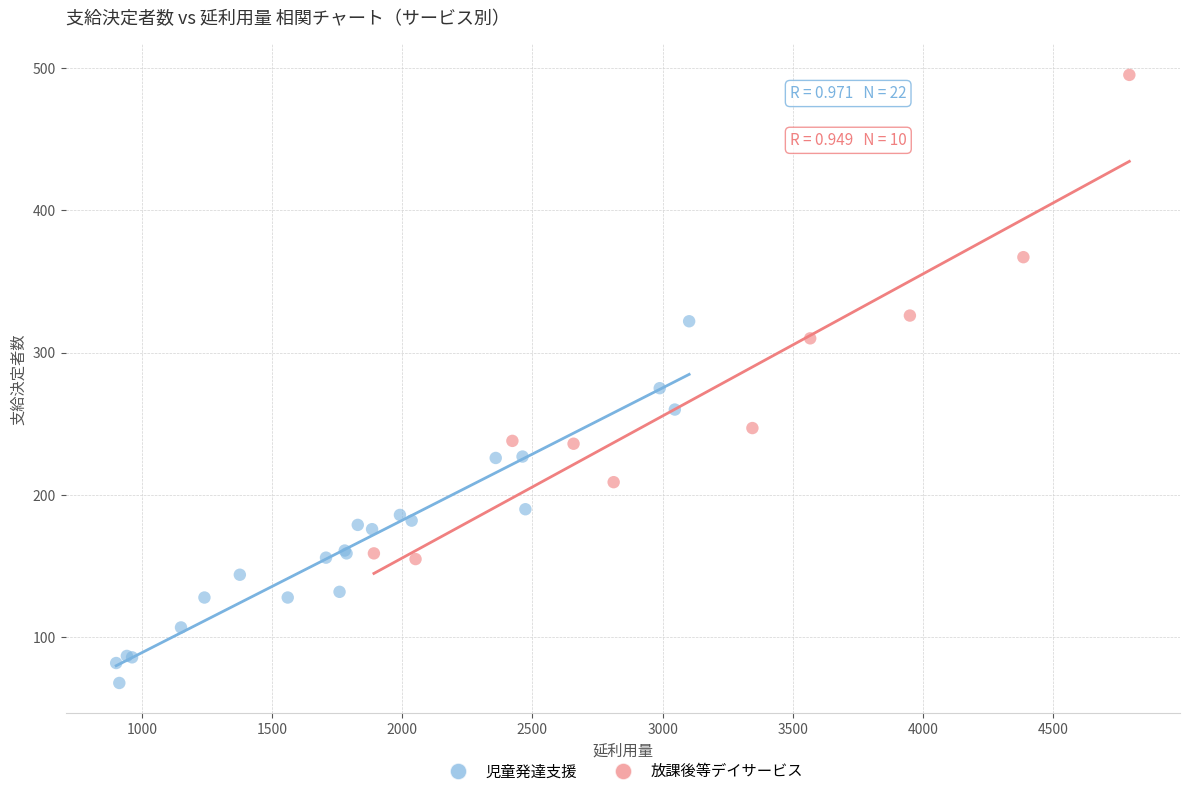

Which series contains the highest Y value?

放課後等デイサービス